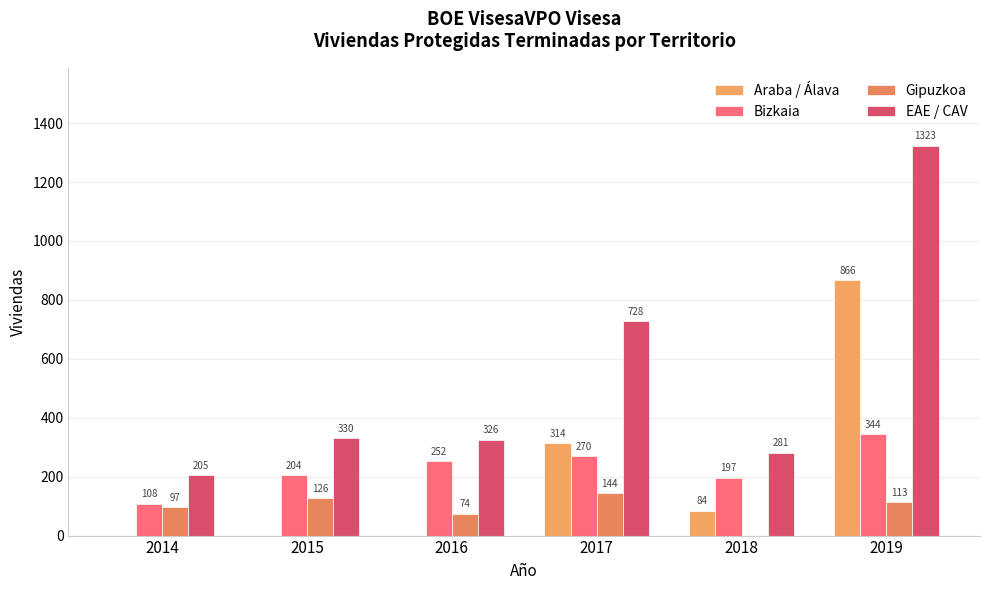

Reading left to right, list all the values displayed in this chart.

Araba / Álava: 2014=0	2015=0	2016=0	2017=314	2018=84	2019=866
Bizkaia: 2014=108	2015=204	2016=252	2017=270	2018=197	2019=344
Gipuzkoa: 2014=97	2015=126	2016=74	2017=144	2018=0	2019=113
EAE / CAV: 2014=205	2015=330	2016=326	2017=728	2018=281	2019=1323